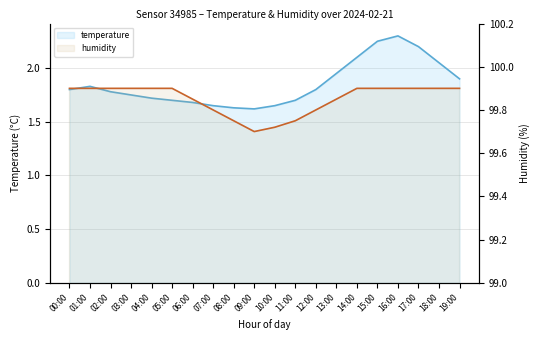

Between 09:00 and 11:00, which is larger?

11:00